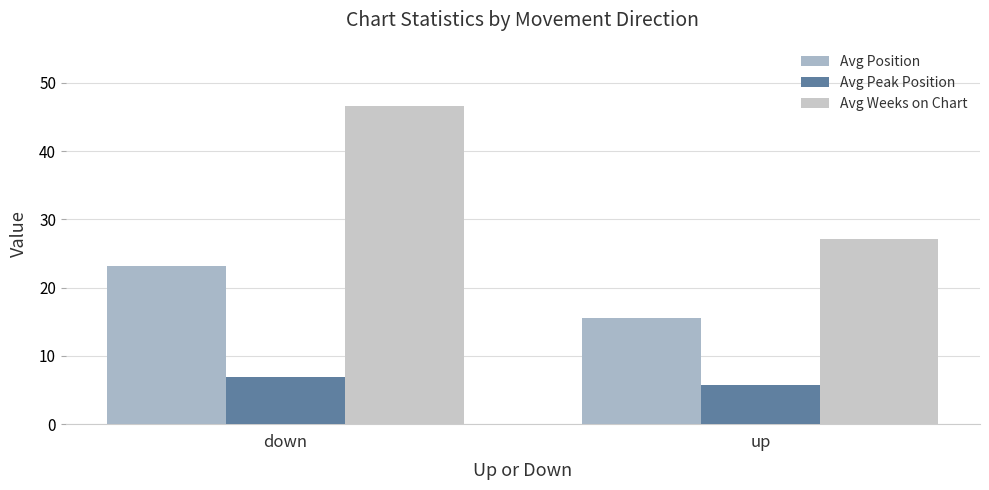

True or false: Avg Weeks on Chart has a value of 19.5 at down.

False